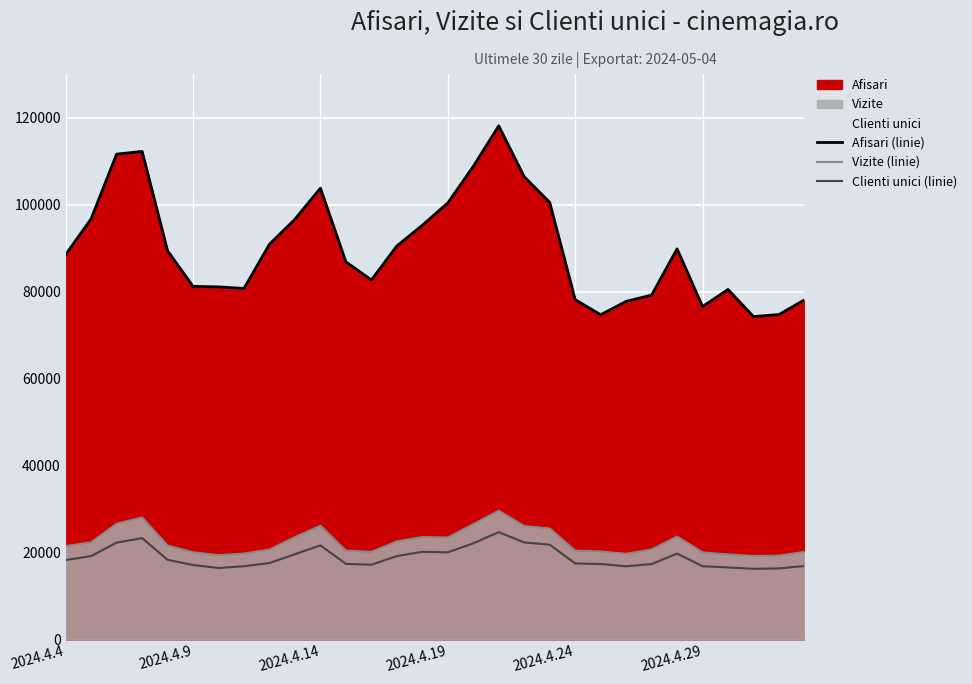

Which series has the widest spread of values?

Afisari (linie)